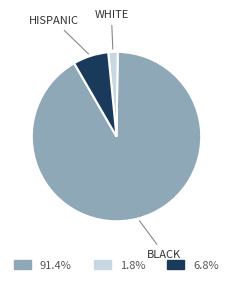

What is the majority slice?

BLACK